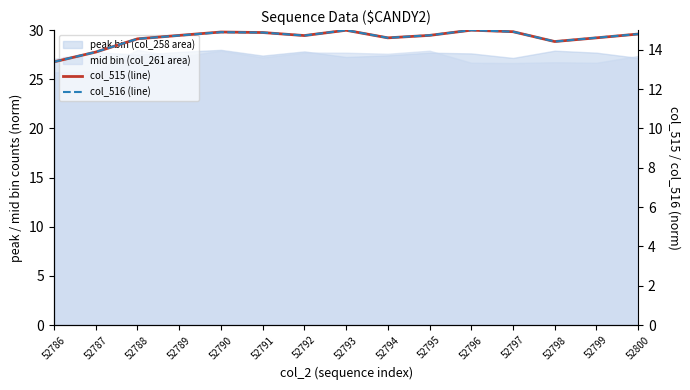

True or false: col_516 (line) and col_515 (line) intersect in this chart.

True